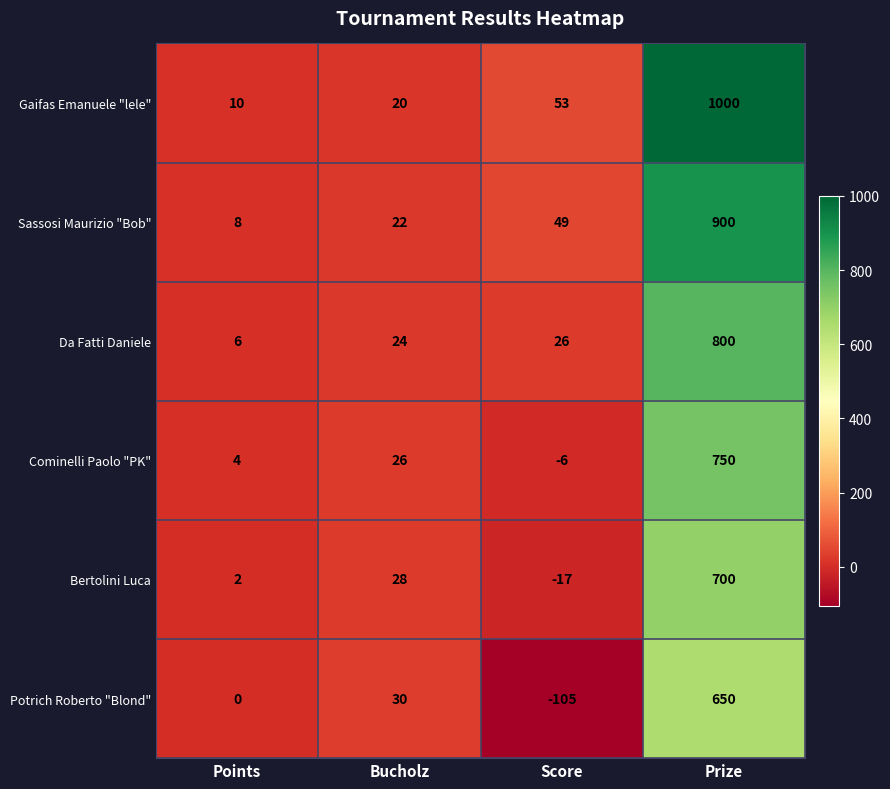

How many categories are shown in the chart?

4